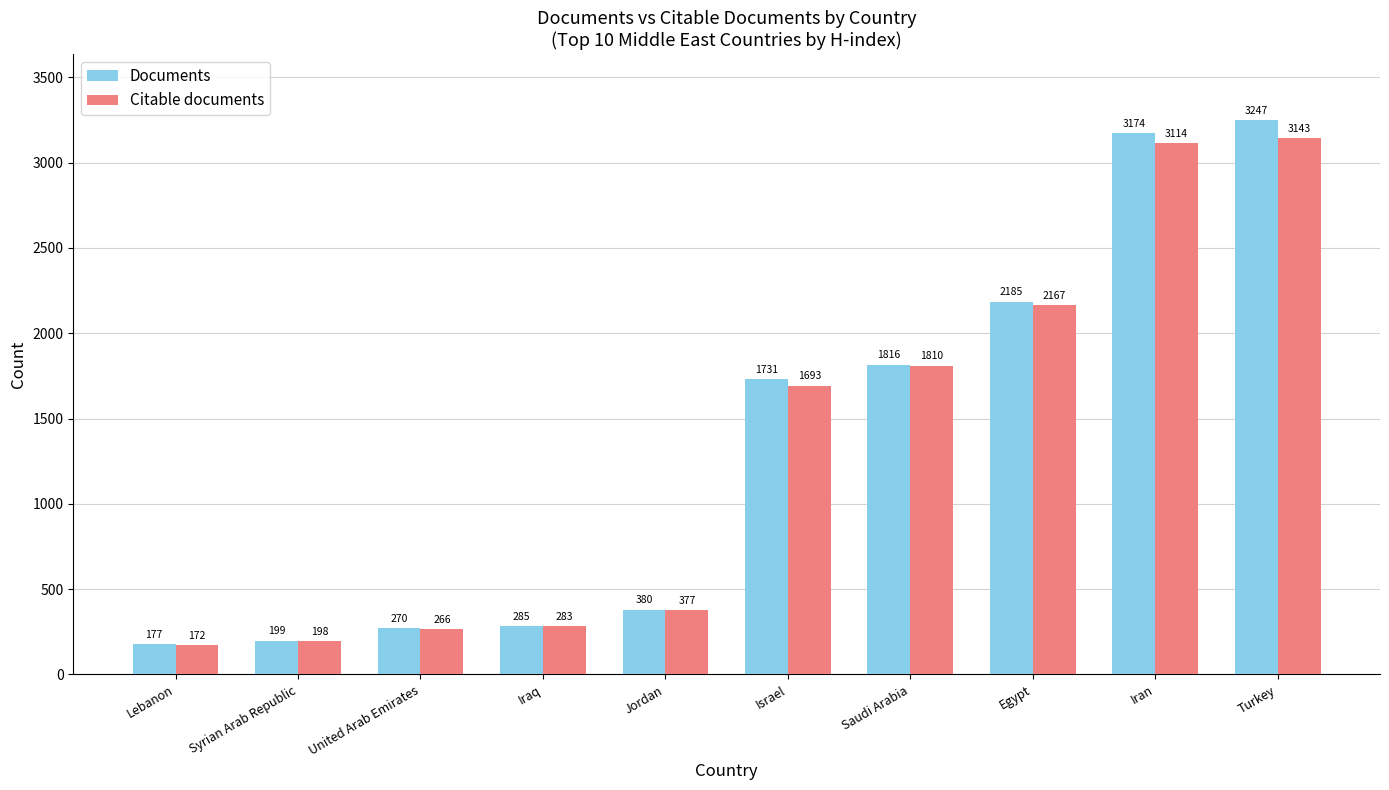

Between Egypt and Iran, which series saw the biggest shift?

Documents